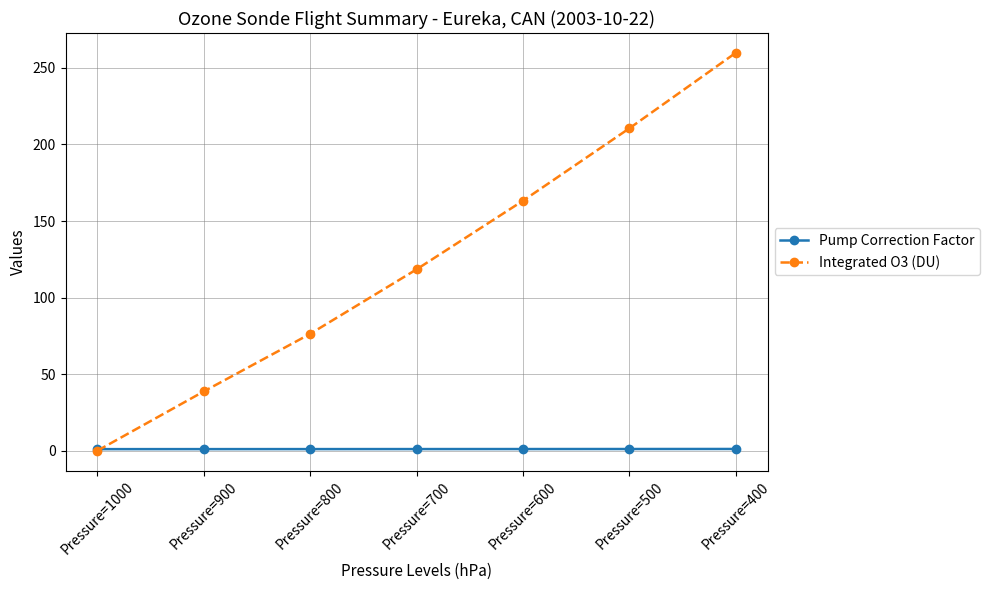

What is the difference between the maximum and minimum values in the Integrated O3 (DU) series?

259.8